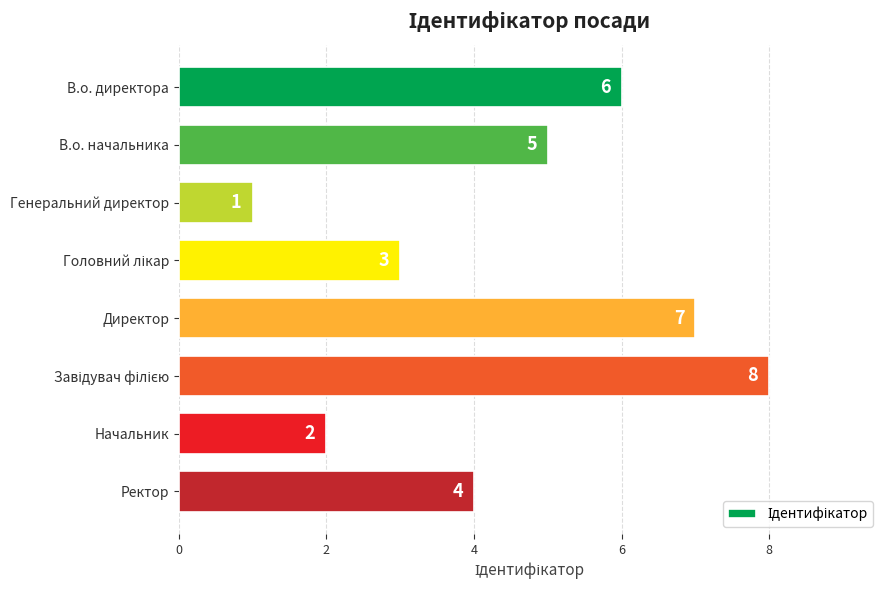

What is the maximum value shown in the chart?

8